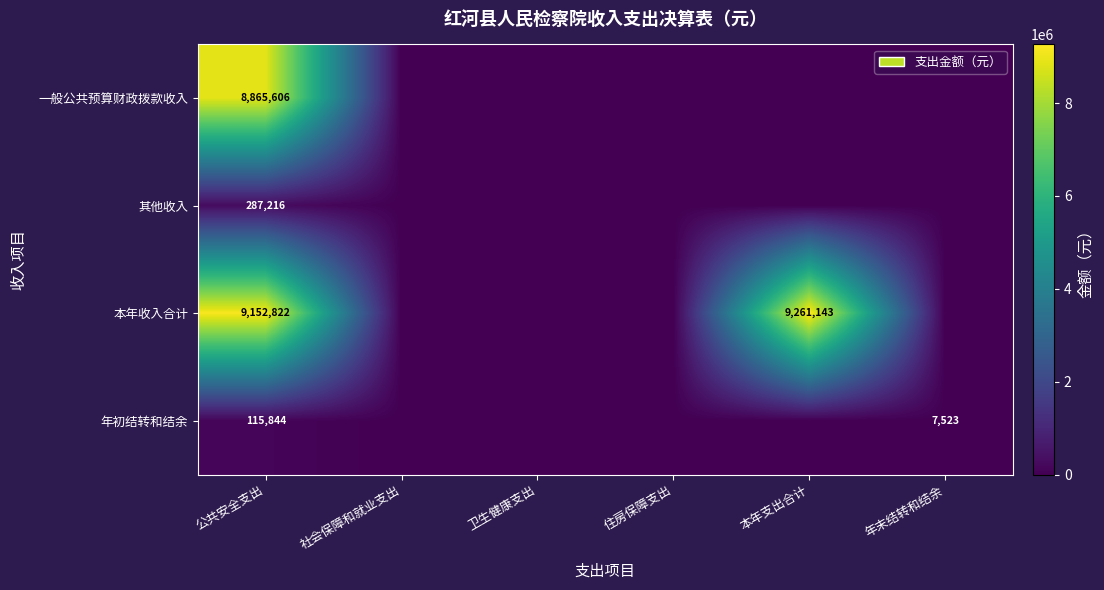

True or false: 一般公共预算财政拨款收入 has a value of 8865606 at 公共安全支出.

True